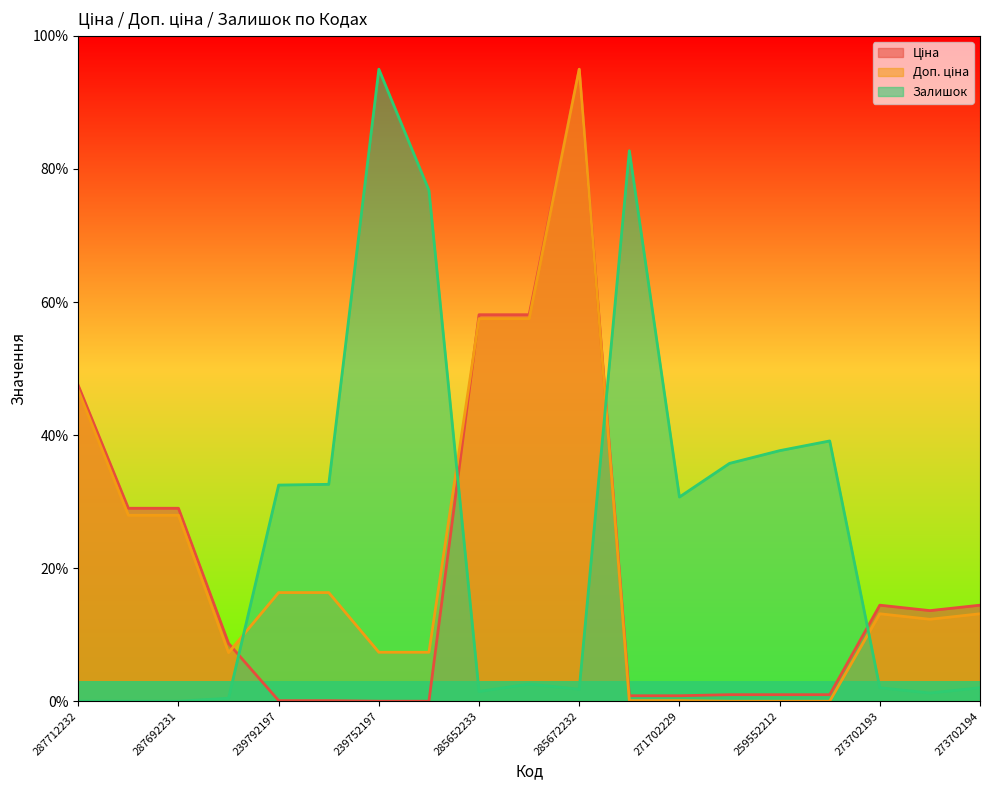

What are all the series names shown in the legend?

Ціна, Доп. ціна, Залишок